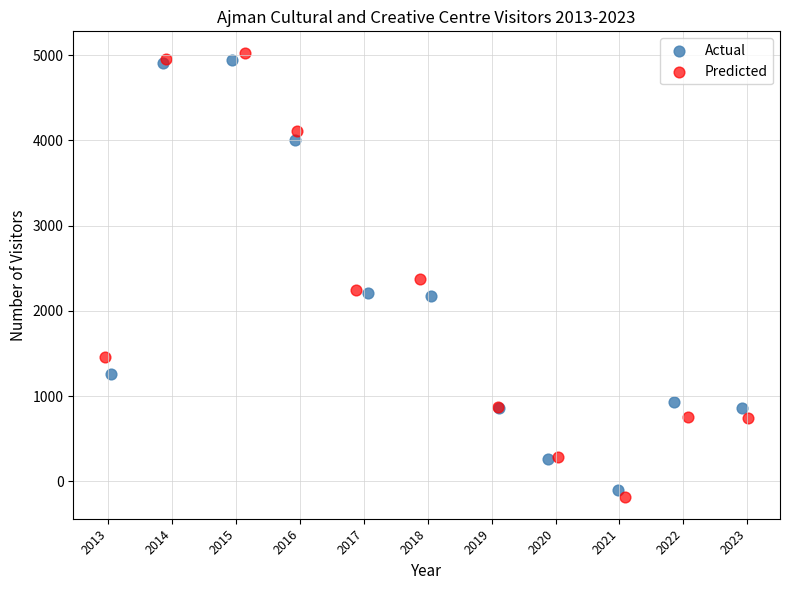

Which series has the largest Y range (max minus min)?

Predicted